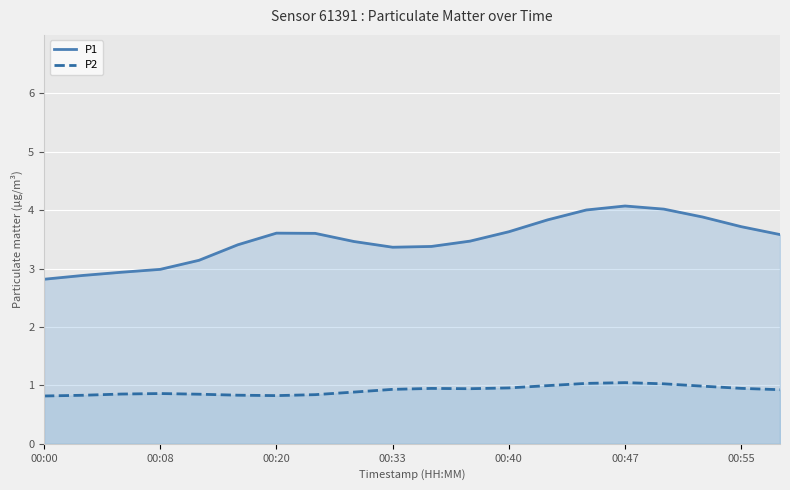

What is the label of the 9th point from the left?

8